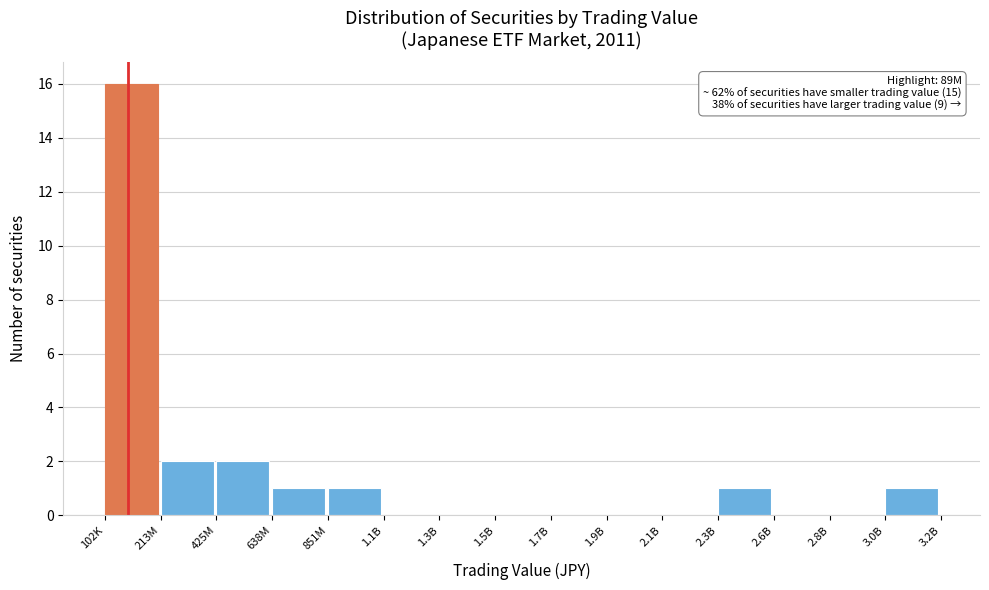

Reading left to right, extract all data points from this chart.

102K=16	213M=2	425M=2	638M=1	851M=1	1.1B=0	1.3B=0	1.5B=0	1.7B=0	1.9B=0	2.1B=0	2.3B=1	2.6B=0	2.8B=0	3.0B=1